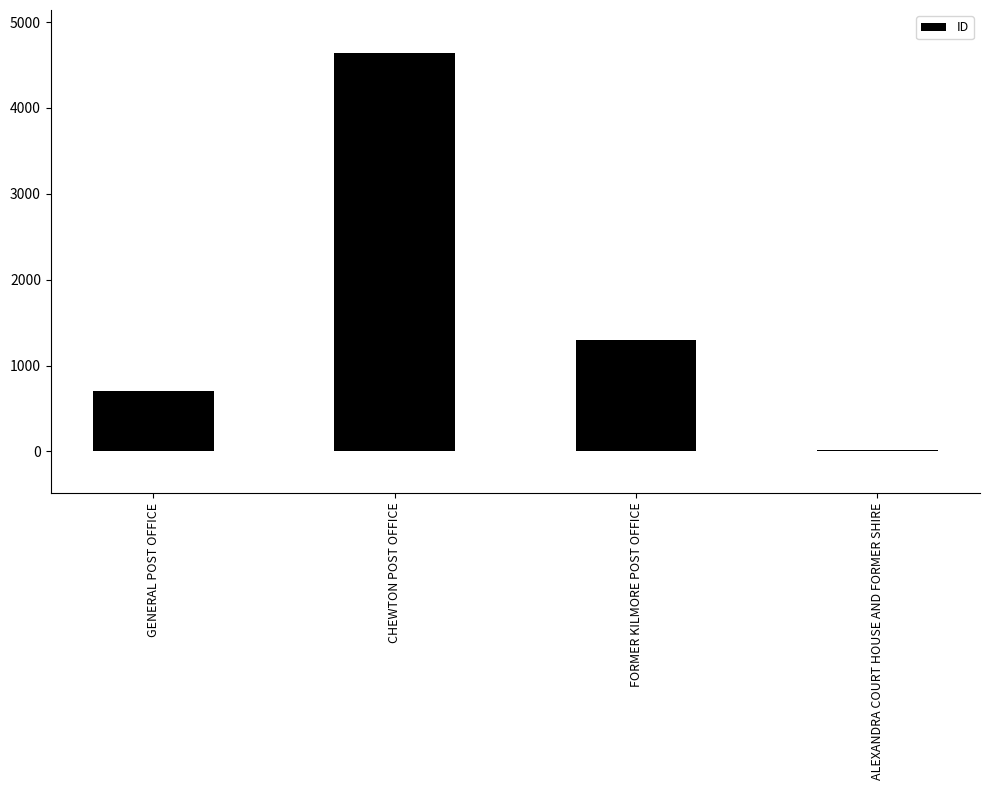

Reading left to right, list all the values displayed in this chart.

GENERAL POST OFFICE=699	CHEWTON POST OFFICE=4640	FORMER KILMORE POST OFFICE=1300	ALEXANDRA COURT HOUSE AND FORMER SHIRE=17